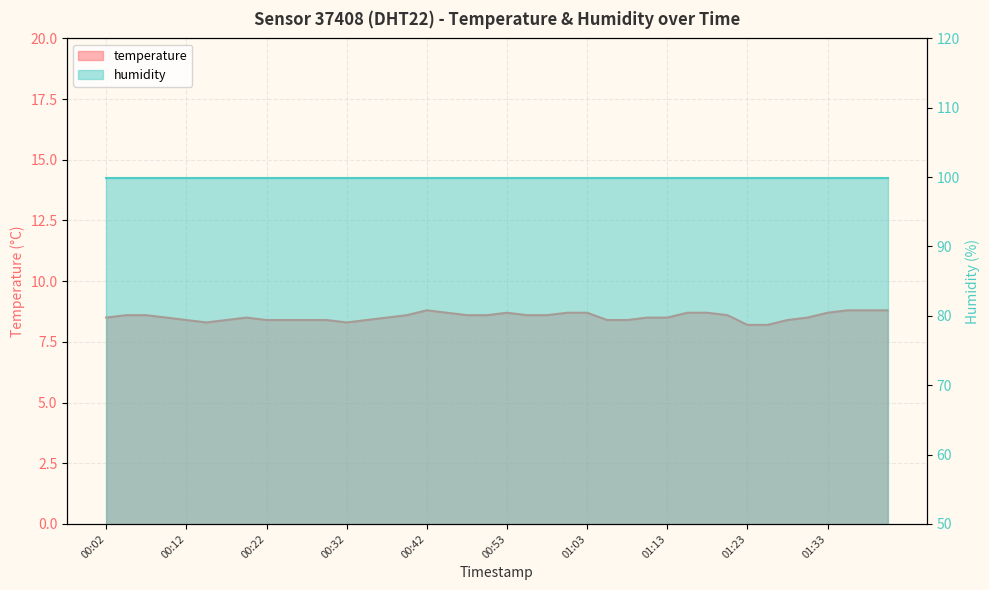

List the labels in order of value, largest first.

00:42, 01:35, 01:38, 01:41, 00:45, 00:53, 01:00, 01:03, 01:15, 01:18, 01:33, 00:04, 00:07, 00:40, 00:47, 00:50, 00:55, 00:58, 01:20, 00:02, 00:09, 00:19, 00:37, 01:10, 01:13, 01:30, 00:12, 00:17, 00:22, 00:25, 00:27, 00:30, 00:35, 01:05, 01:08, 01:28, 00:14, 00:32, 01:23, 01:25